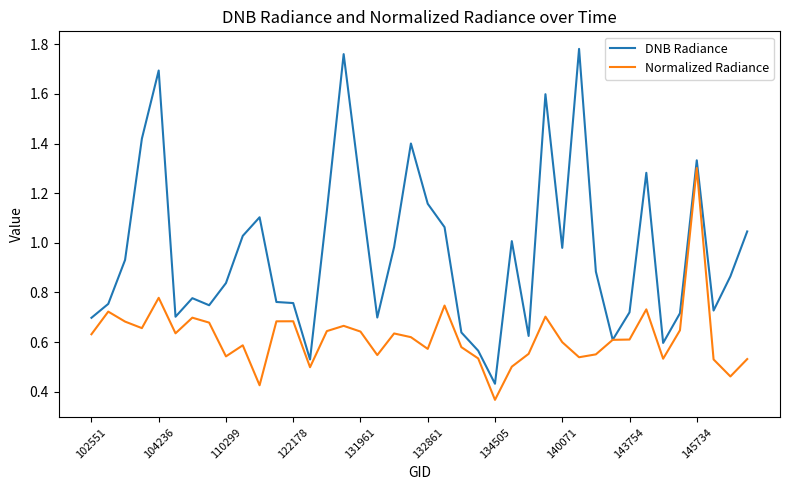

Rank the series by their average value, from lowest to highest.

Normalized Radiance, DNB Radiance